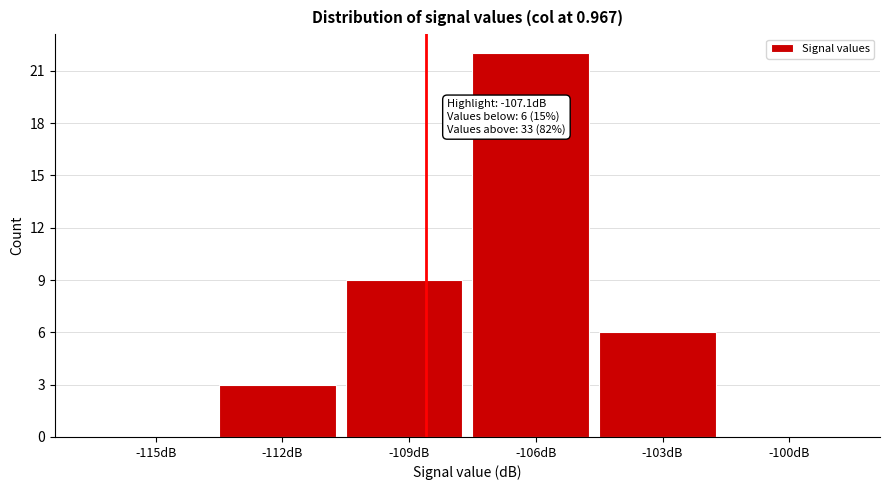

Reading right to left, what are all the values shown in this chart?

-100dB=0	-103dB=6	-106dB=22	-109dB=9	-112dB=3	-115dB=0